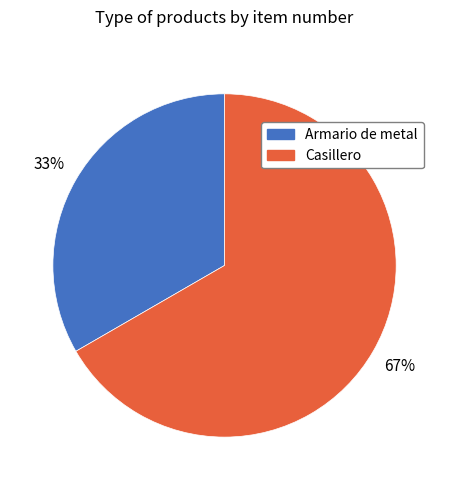

What is the largest slice in the pie chart?

Casillero